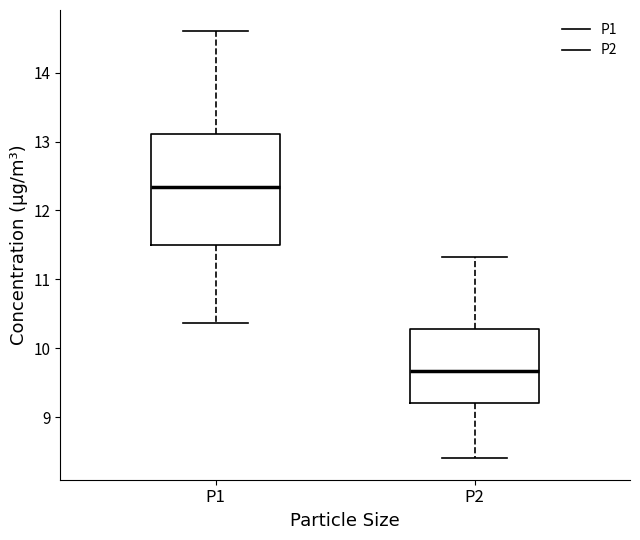

Comparing the boxes themselves (not the whiskers), which one is the tallest?

P1